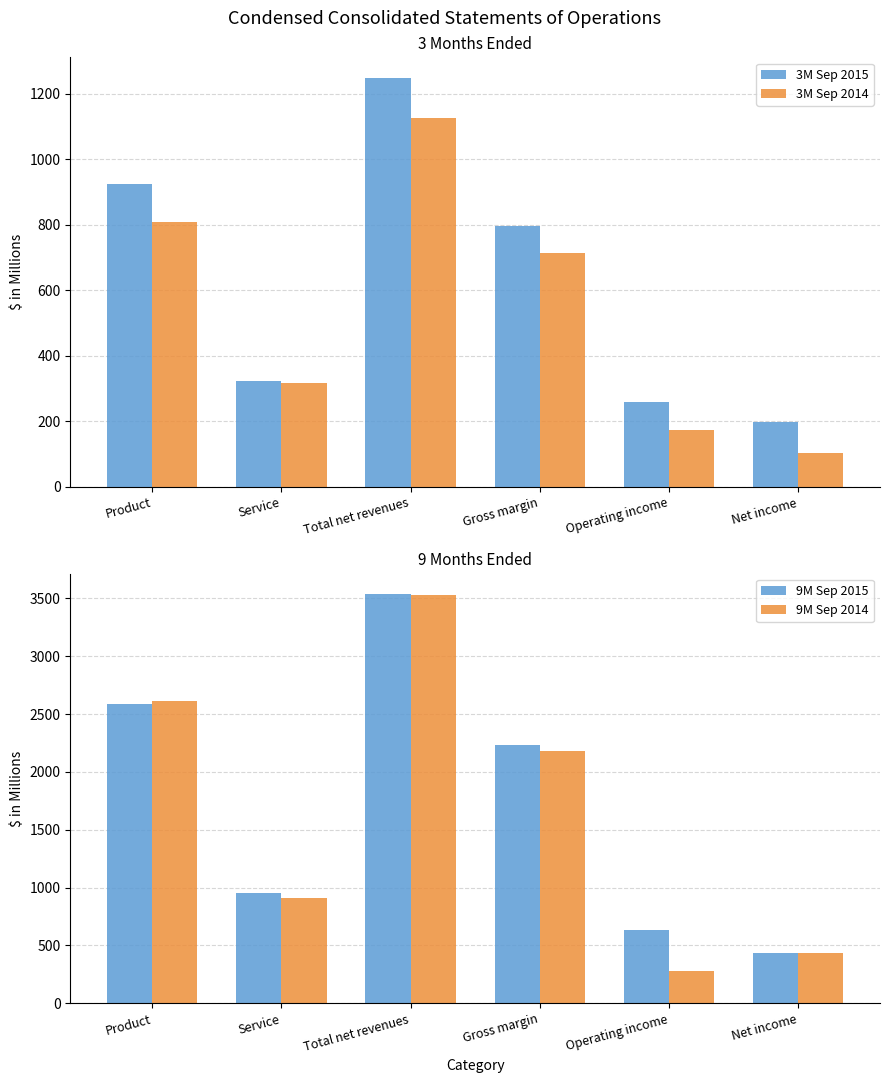

Rank the categories by 3M Sep 2014 value from lowest to highest.

Net income, Operating income, Service, Gross margin, Product, Total net revenues